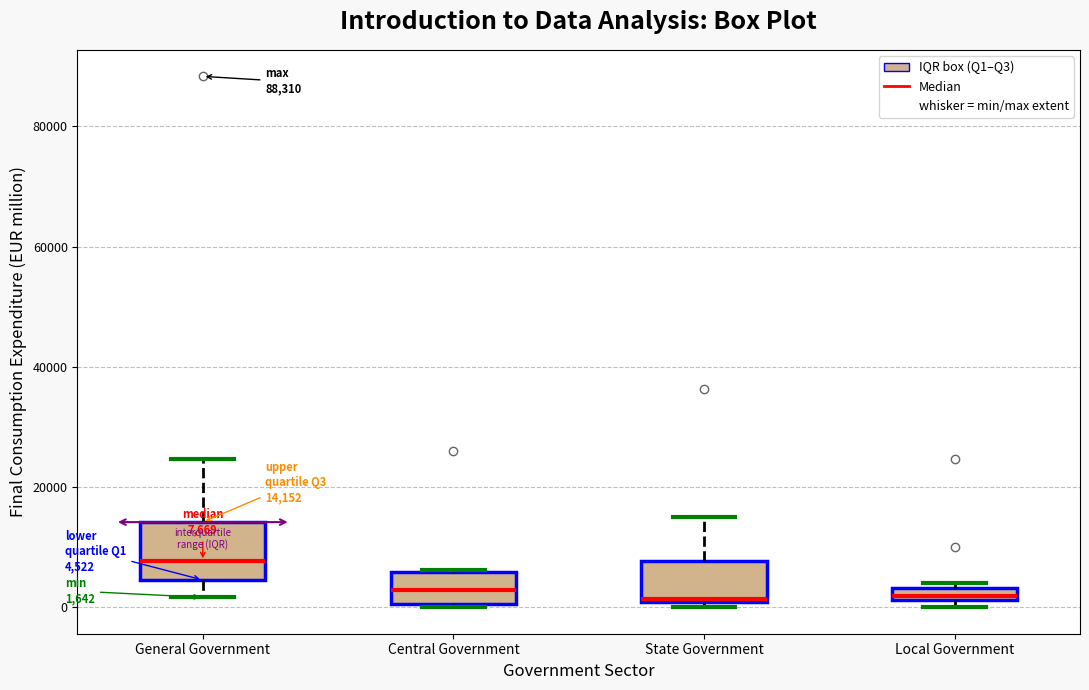

Comparing the boxes themselves (not the whiskers), which one is the tallest?

General Government